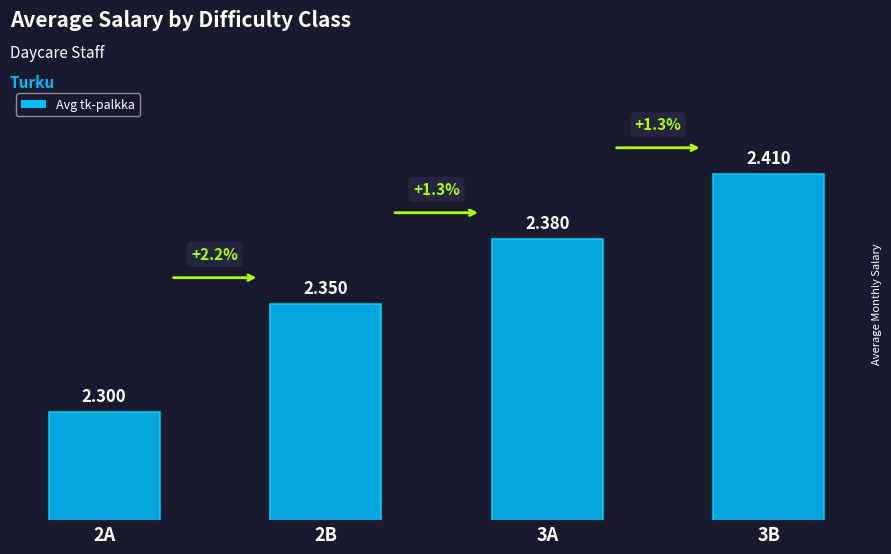

What is the ratio of the value at 2B to the value at 3A?

1.0